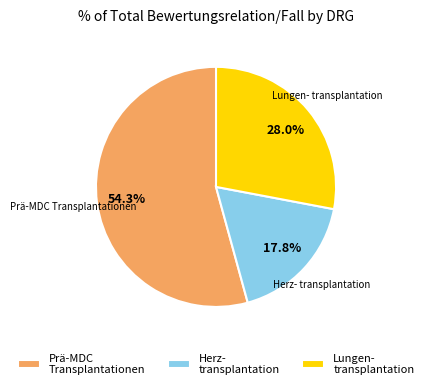

Does Prä-MDC Transplantationen represent more than half of the total?

Yes